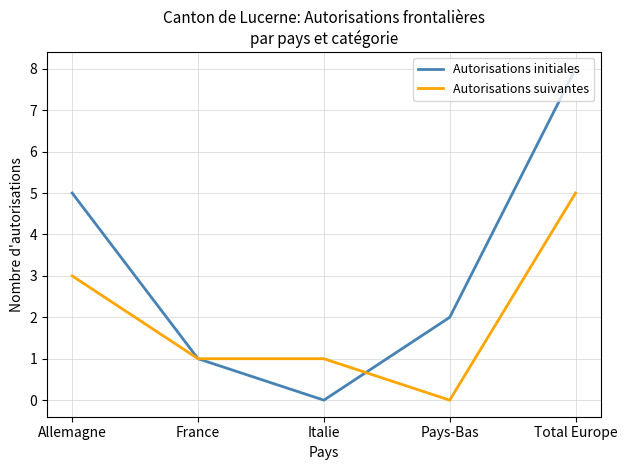

How many Autorisations suivantes values are between 1 and 3?

3